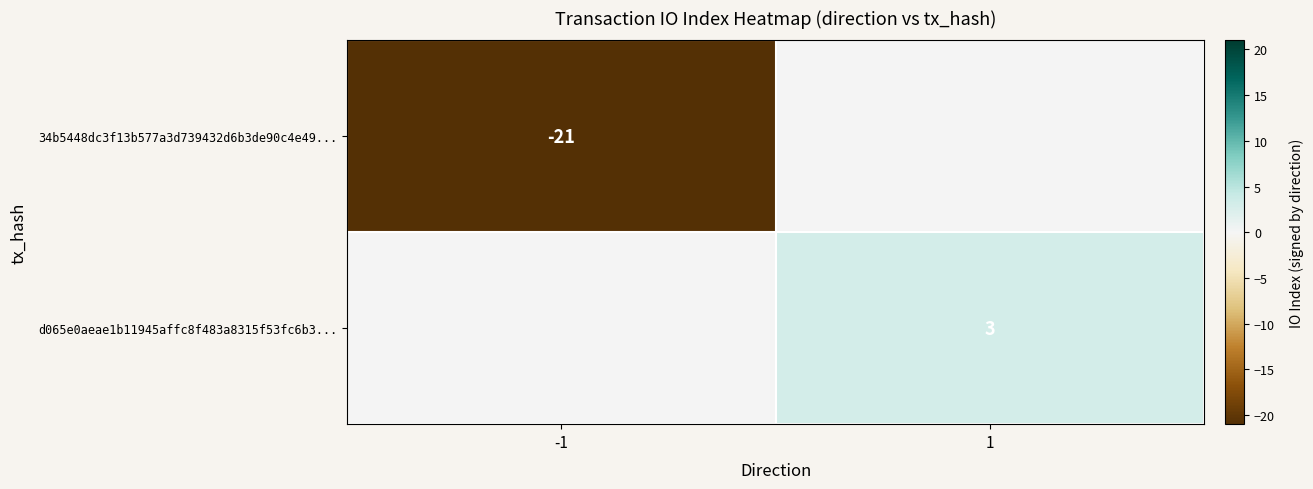

Is the value of 34b5448dc3f13b577a3d739432d6b3de90c4e49... at -1 greater than the value of d065e0aeae1b11945affc8f483a8315f53fc6b3... at 1?

No